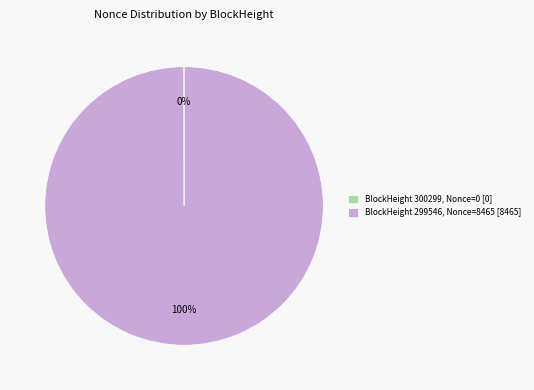

To the nearest percent, what portion does BlockHeight 299546, Nonce=8465 [8465] represent?

100%